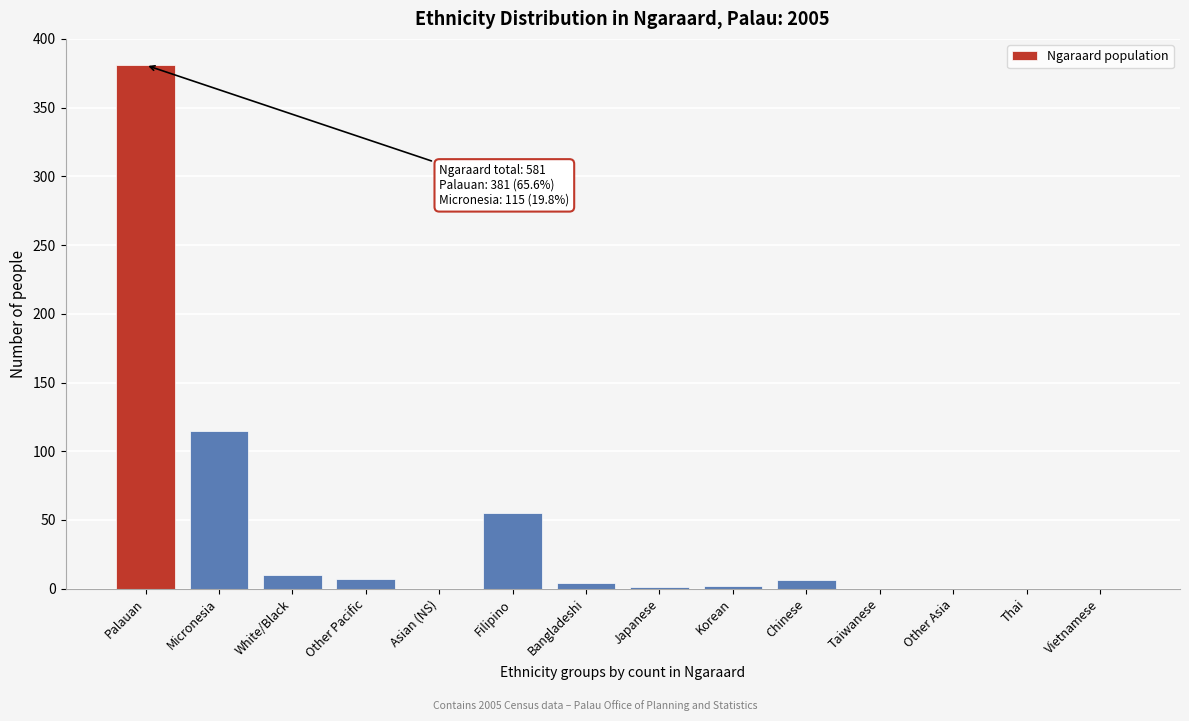

What is the change in value from Palauan to Filipino?

-326